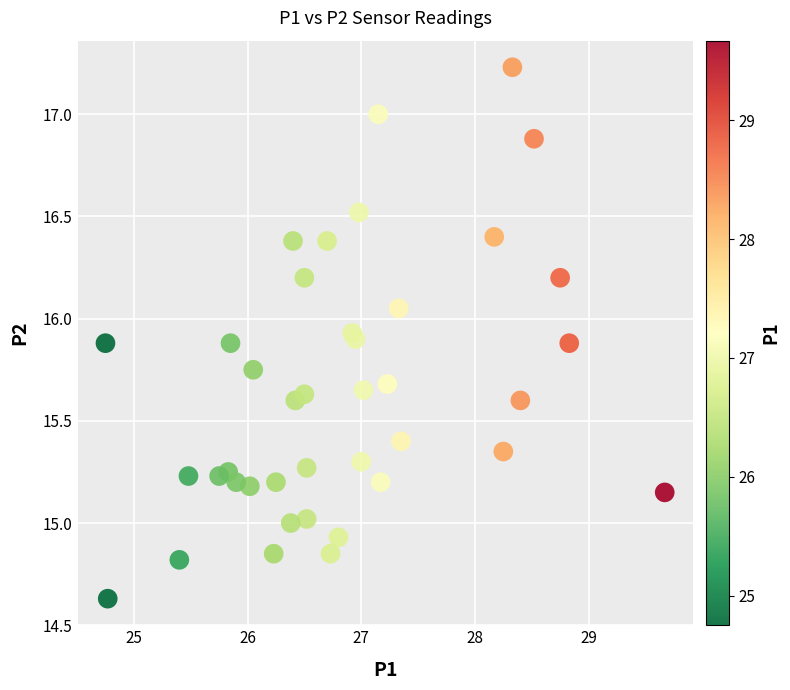

What is the range of Y values (max minus min)?

2.6